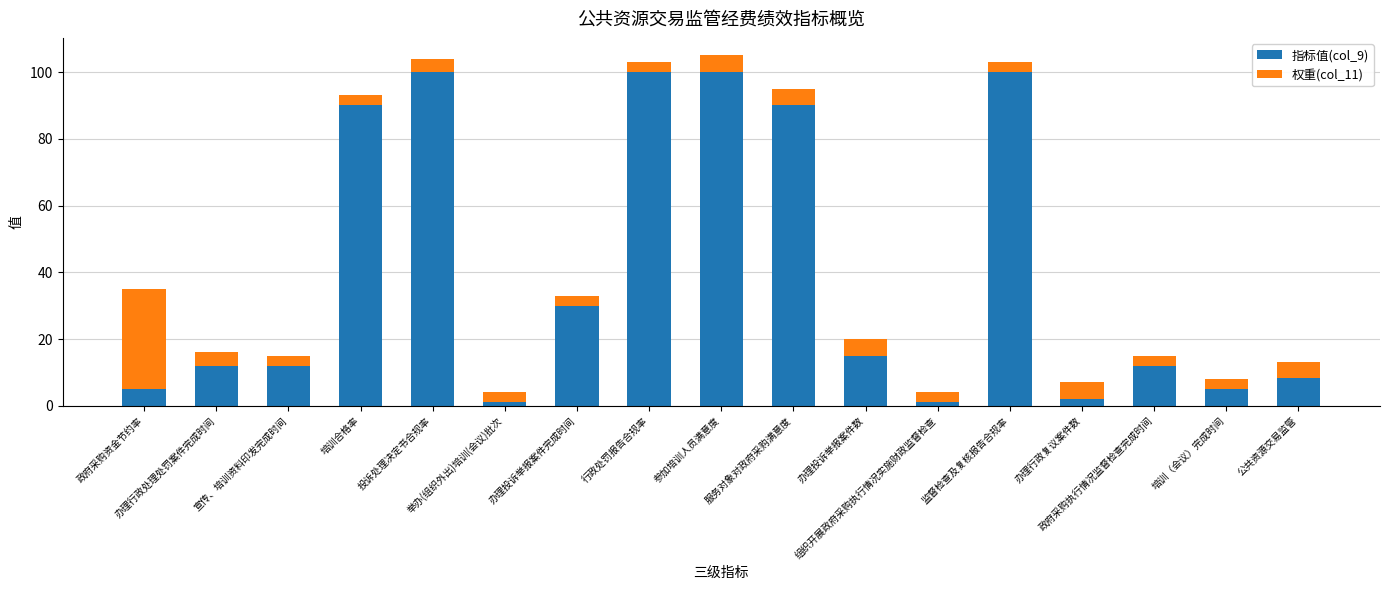

What is the sum of all 指标值(col_9) values?

683.2